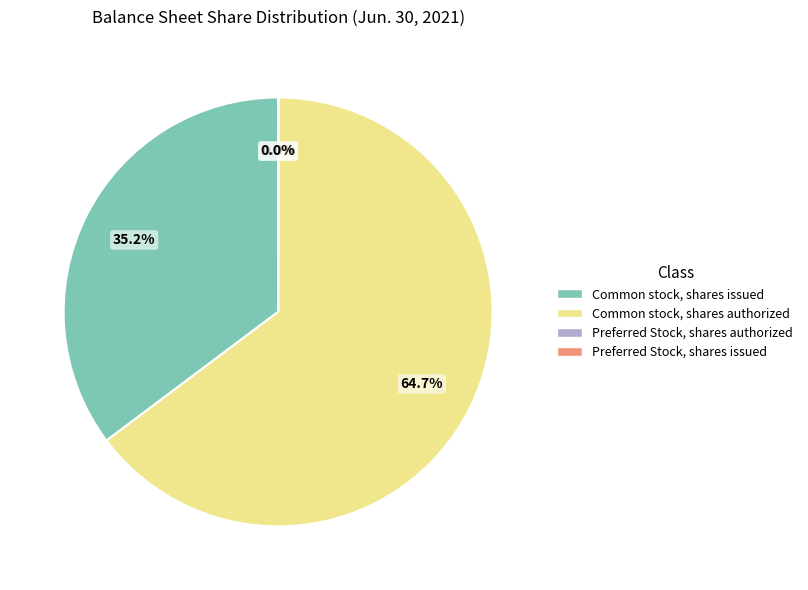

Combined, do Common stock, shares authorized and Common stock, shares issued account for over 50%?

Yes